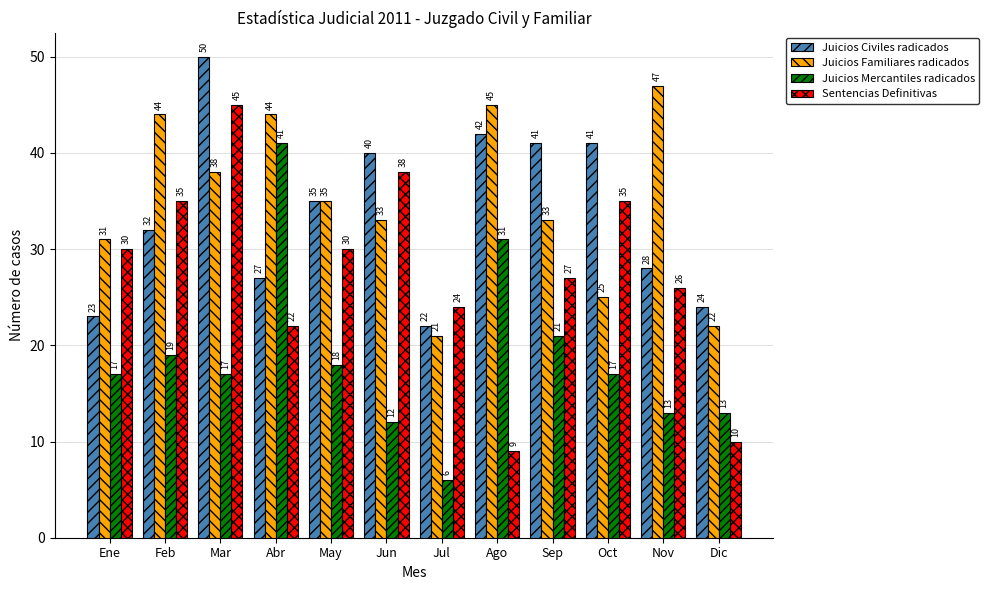

Reading left to right, extract all data points from this chart.

Juicios Civiles radicados: Ene=23	Feb=32	Mar=50	Abr=27	May=35	Jun=40	Jul=22	Ago=42	Sep=41	Oct=41	Nov=28	Dic=24
Juicios Familiares radicados: Ene=31	Feb=44	Mar=38	Abr=44	May=35	Jun=33	Jul=21	Ago=45	Sep=33	Oct=25	Nov=47	Dic=22
Juicios Mercantiles radicados: Ene=17	Feb=19	Mar=17	Abr=41	May=18	Jun=12	Jul=6	Ago=31	Sep=21	Oct=17	Nov=13	Dic=13
Sentencias Definitivas: Ene=30	Feb=35	Mar=45	Abr=22	May=30	Jun=38	Jul=24	Ago=9	Sep=27	Oct=35	Nov=26	Dic=10